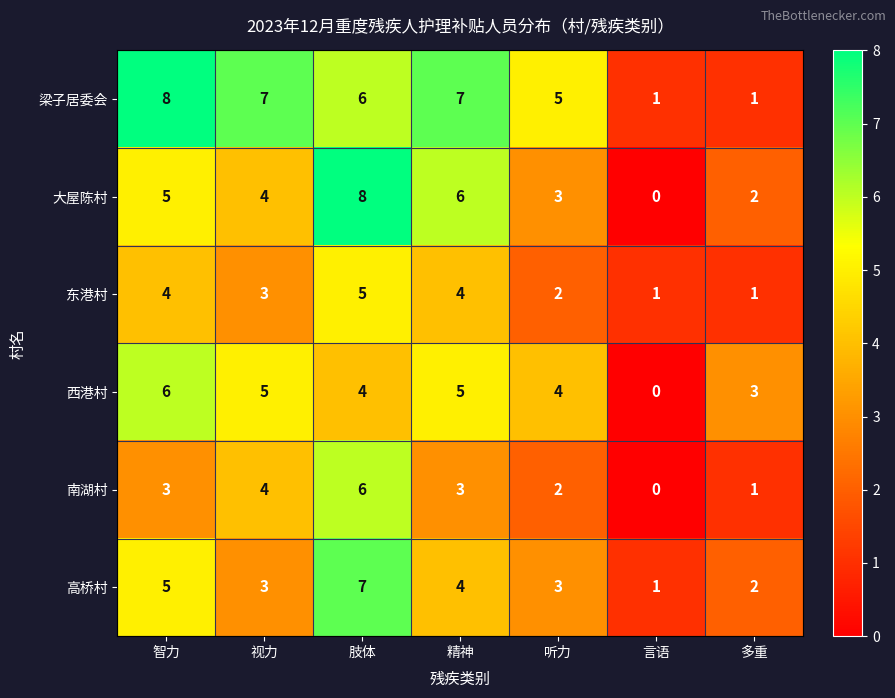

The value of 西港村 at 精神 is 9. True or false?

False